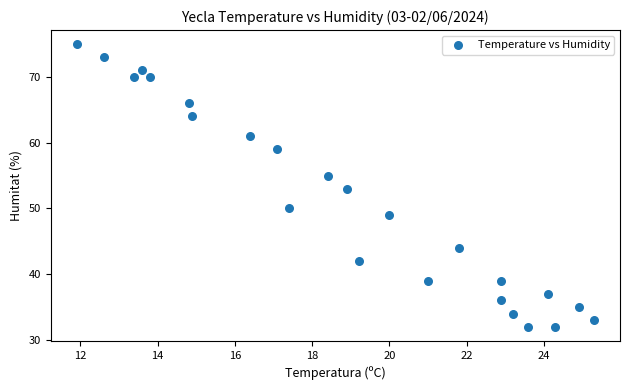

What is the range of Y values (max minus min)?

43